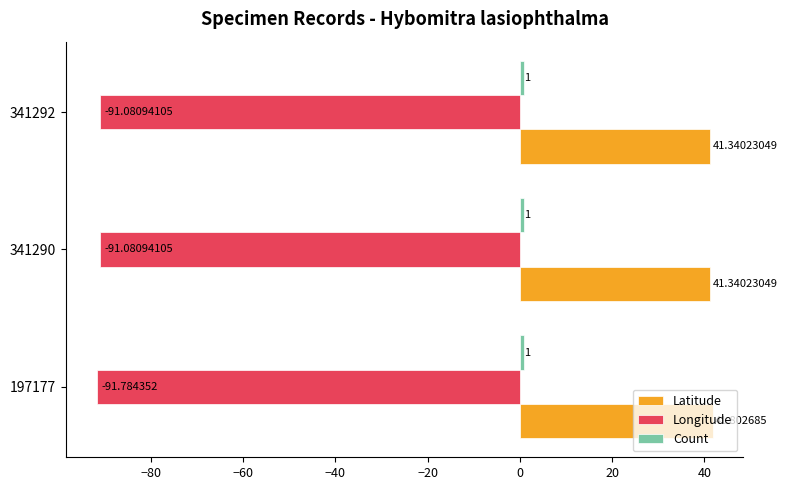

What is the difference between the maximum and minimum values in the Longitude series?

0.7